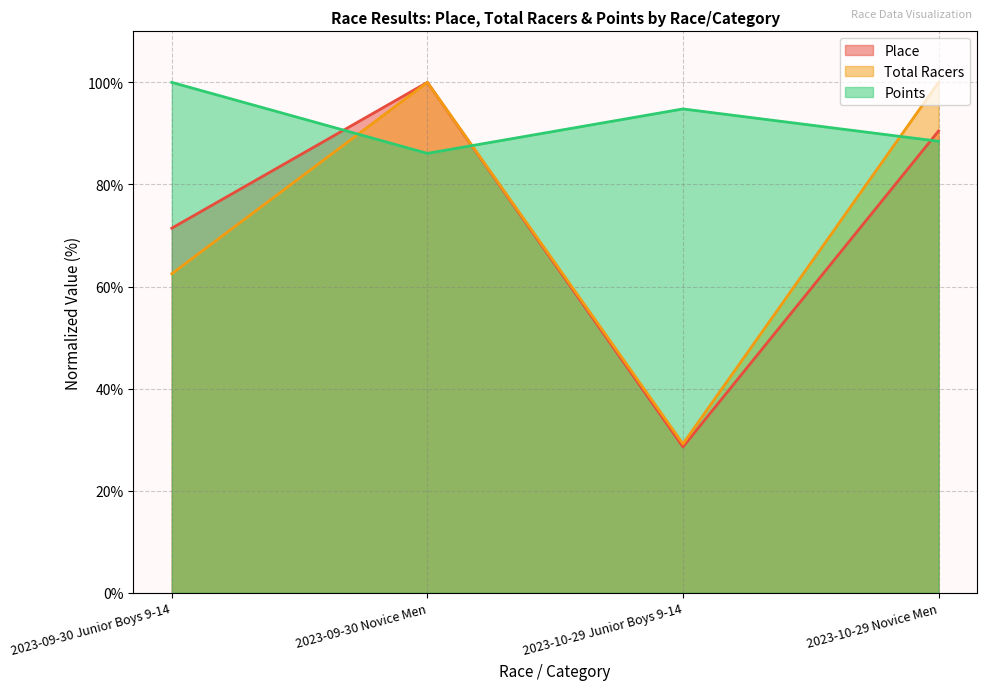

Rank the series at 2023-09-30 Novice Men from lowest to highest value.

Points, Place, Total Racers